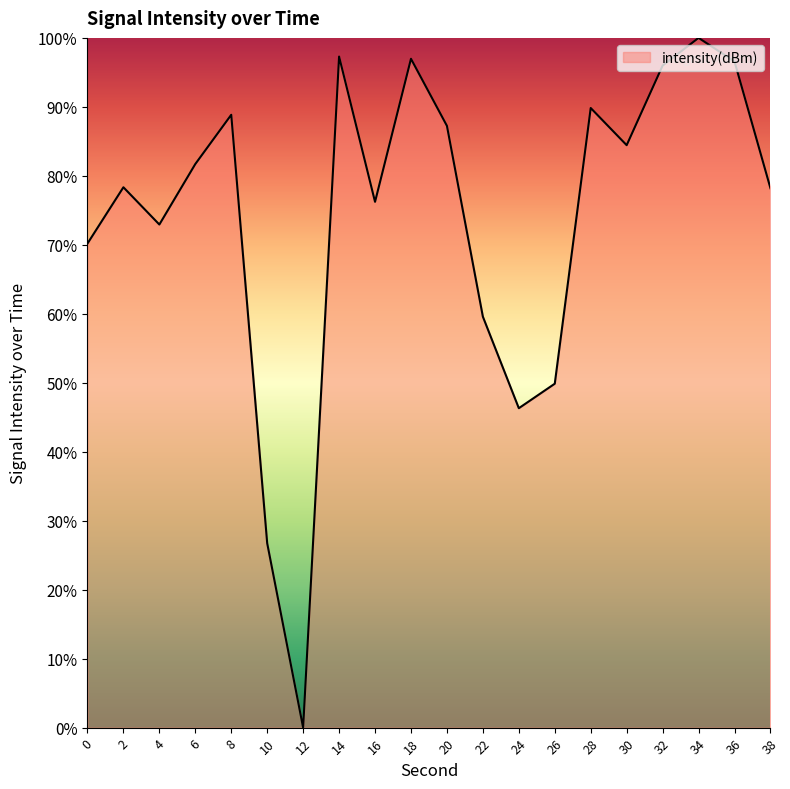

True or false: the data shows 88.9 at 8.

True